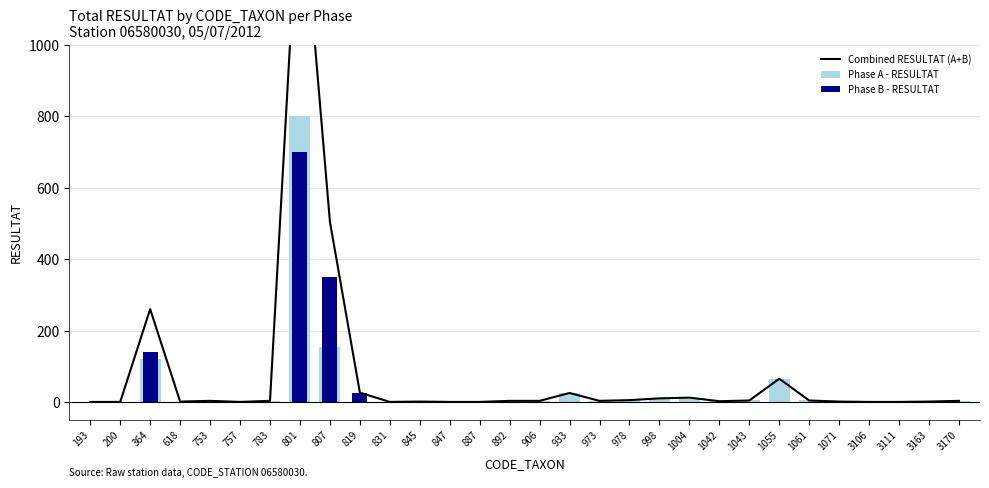

Between 819 and 978, which is larger?

819